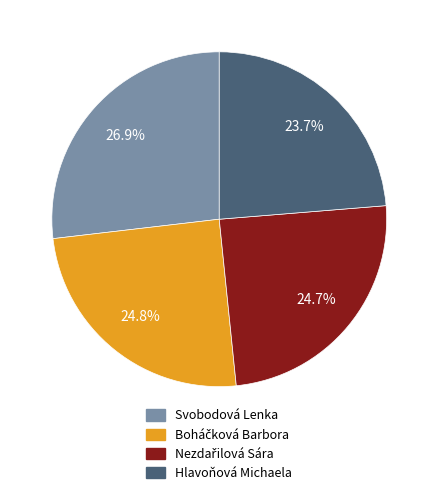

What portion of the pie excludes Svobodová Lenka?

73.1%